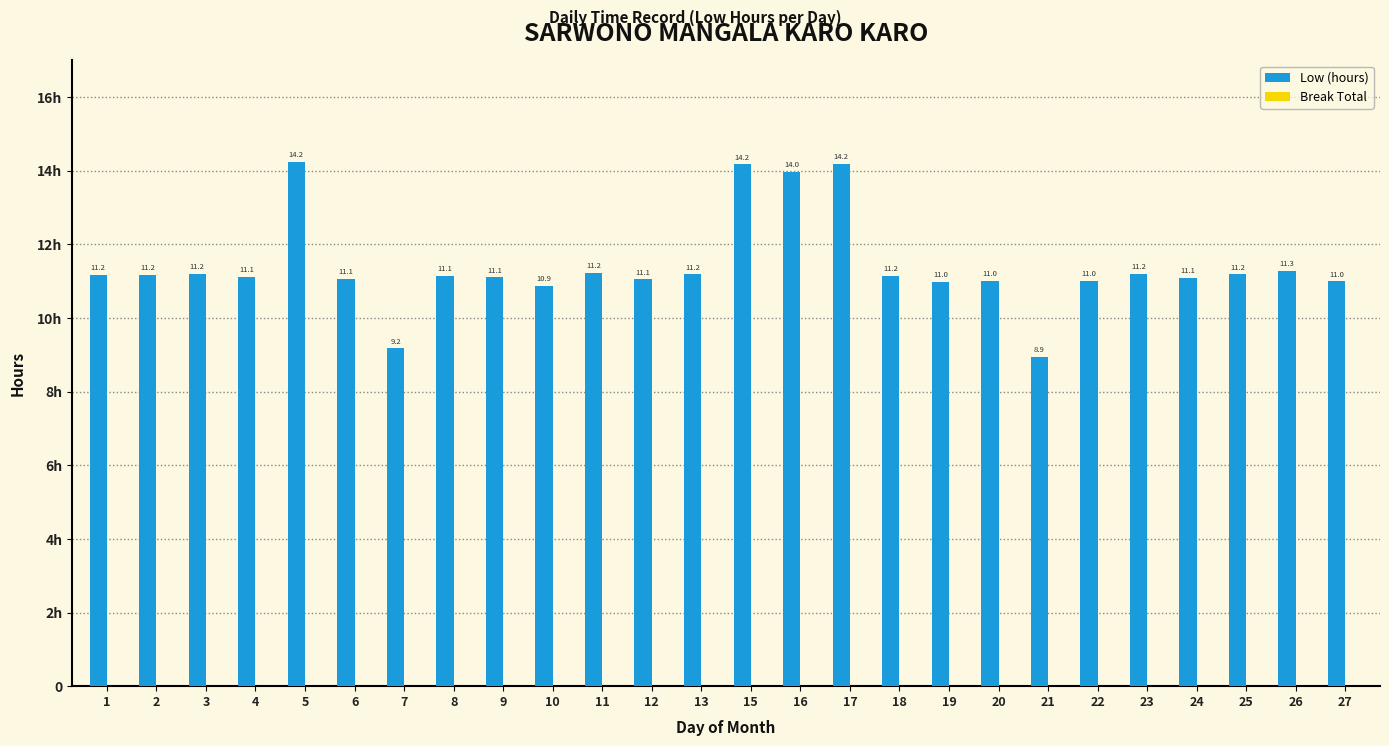

Are the bars horizontal?

No